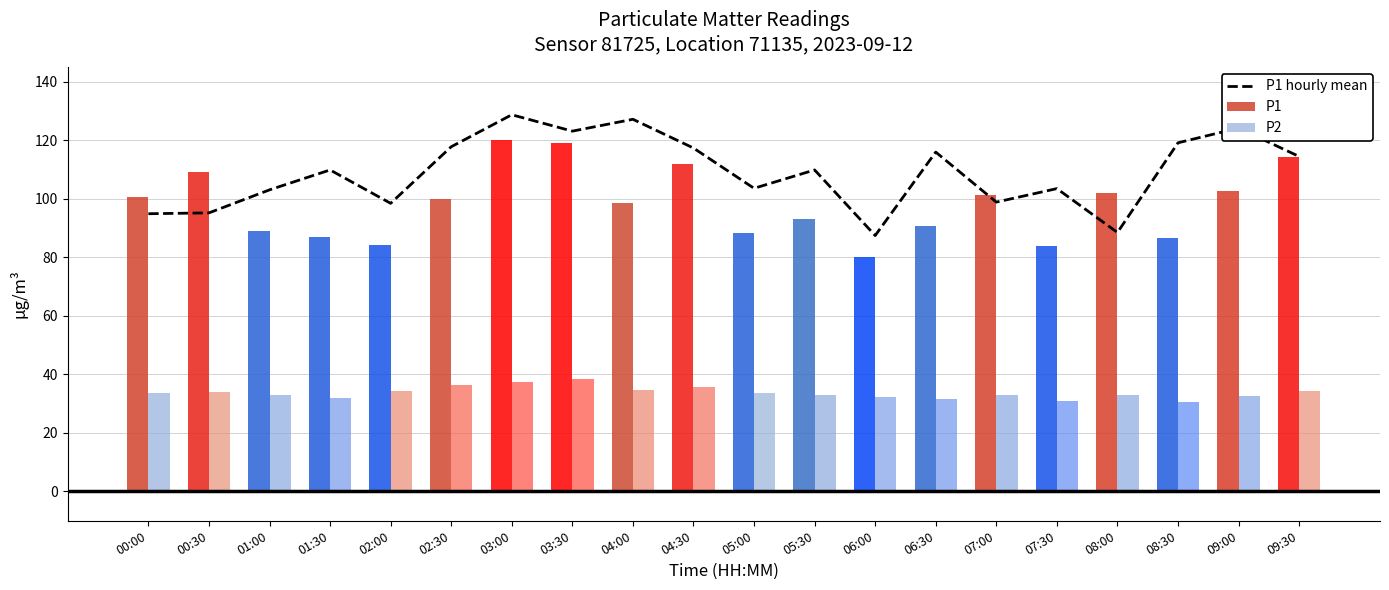

What are all the series names shown in the legend?

P1 hourly mean, P1, P2